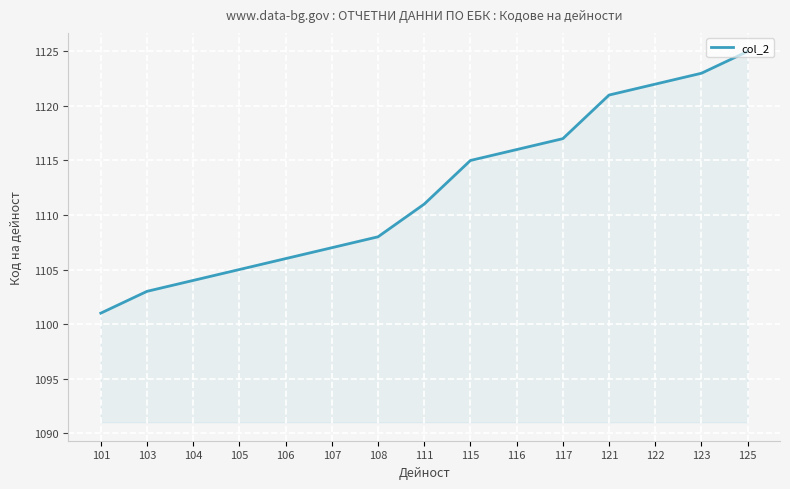

What is the difference between the values at 117 and 116?

1